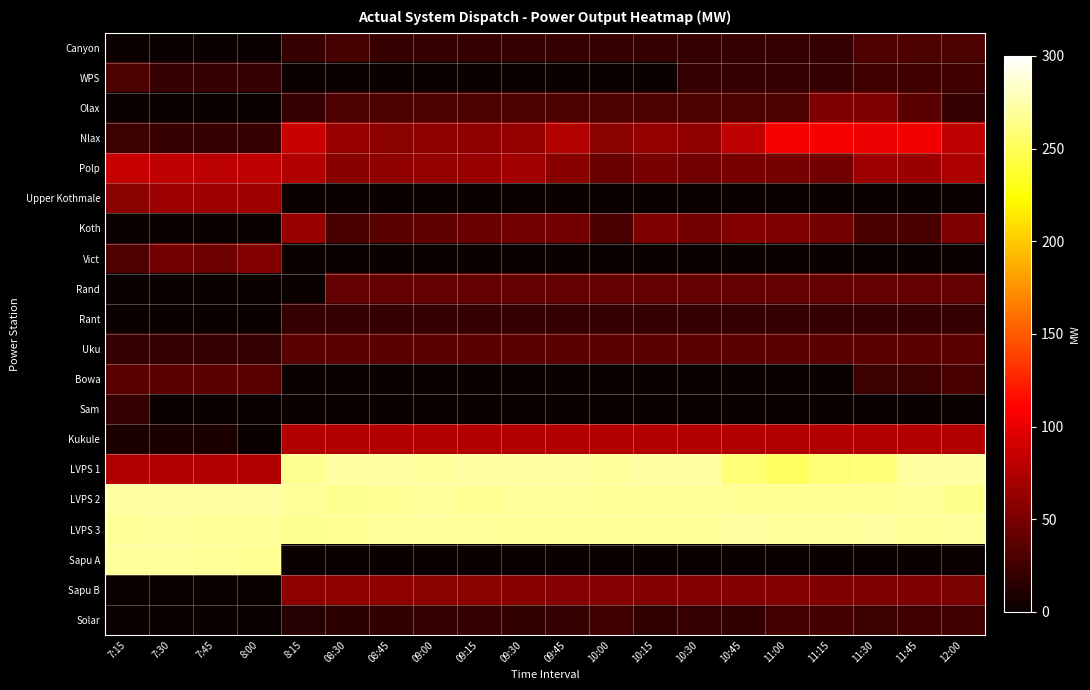

Reading left to right, what are all the values shown in this chart?

Canyon: 7:15=0.3	7:30=0.3	7:45=0.3	8:00=0.3	8:15=20.0	08:30=27.0	08:45=20.0	09:00=20.0	09:15=20.0	09:30=20.0	09:45=20.0	10:00=20.0	10:15=20.0	10:30=20.0	10:45=20.0	11:00=20.0	11:15=20.0	11:30=31.0	11:45=30.0	12:00=30.0
WPS: 7:15=30.0	7:30=20.0	7:45=20.0	8:00=20.0	8:15=0.0	08:30=0.0	08:45=0.0	09:00=0.0	09:15=0.0	09:30=0.0	09:45=0.0	10:00=0.0	10:15=0.0	10:30=20.0	10:45=20.0	11:00=20.0	11:15=20.0	11:30=25.0	11:45=25.0	12:00=25.0
Olax: 7:15=0.0	7:30=0.0	7:45=0.0	8:00=0.0	8:15=20.0	08:30=30.0	08:45=30.0	09:00=30.0	09:15=30.0	09:30=30.0	09:45=30.0	10:00=30.0	10:15=30.0	10:30=30.0	10:45=30.0	11:00=30.0	11:15=52.0	11:30=52.0	11:45=37.0	12:00=21.0
Nlax: 7:15=23.0	7:30=21.0	7:45=21.0	8:00=21.0	8:15=86.0	08:30=64.0	08:45=58.0	09:00=59.0	09:15=60.0	09:30=62.0	09:45=77.0	10:00=58.0	10:15=61.0	10:30=60.0	10:45=81.0	11:00=106.0	11:15=106.0	11:30=102.0	11:45=104.0	12:00=81.0
Polp: 7:15=85.0	7:30=81.0	7:45=79.0	8:00=81.0	8:15=75.0	08:30=57.0	08:45=60.0	09:00=63.0	09:15=64.0	09:30=68.0	09:45=57.0	10:00=43.0	10:15=50.0	10:30=48.0	10:45=50.0	11:00=49.0	11:15=48.0	11:30=66.0	11:45=65.0	12:00=73.0
Upper Kothmale: 7:15=58.0	7:30=66.0	7:45=66.0	8:00=67.0	8:15=0.0	08:30=0.0	08:45=0.0	09:00=0.0	09:15=0.0	09:30=0.0	09:45=0.0	10:00=0.0	10:15=0.0	10:30=0.0	10:45=0.0	11:00=0.0	11:15=0.0	11:30=0.0	11:45=0.0	12:00=0.0
Koth: 7:15=0.0	7:30=0.0	7:45=0.0	8:00=0.0	8:15=64.0	08:30=29.0	08:45=36.0	09:00=39.0	09:15=43.0	09:30=48.0	09:45=48.0	10:00=29.0	10:15=53.0	10:30=48.0	10:45=55.0	11:00=52.0	11:15=48.0	11:30=29.0	11:45=29.0	12:00=52.0
Vict: 7:15=31.0	7:30=48.0	7:45=45.0	8:00=54.0	8:15=0.0	08:30=0.0	08:45=0.0	09:00=0.0	09:15=0.0	09:30=0.0	09:45=0.0	10:00=0.0	10:15=0.0	10:30=0.0	10:45=0.0	11:00=0.0	11:15=0.0	11:30=0.0	11:45=0.0	12:00=0.0
Rand: 7:15=0.0	7:30=0.0	7:45=0.0	8:00=0.0	8:15=0.0	08:30=41.0	08:45=41.0	09:00=41.0	09:15=41.0	09:30=41.0	09:45=41.0	10:00=41.0	10:15=41.0	10:30=41.0	10:45=41.0	11:00=41.0	11:15=41.0	11:30=41.0	11:45=41.0	12:00=41.0
Rant: 7:15=0.0	7:30=0.0	7:45=0.0	8:00=0.0	8:15=20.0	08:30=19.0	08:45=20.0	09:00=19.0	09:15=20.0	09:30=19.0	09:45=19.0	10:00=19.0	10:15=20.0	10:30=19.0	10:45=19.0	11:00=20.0	11:15=19.0	11:30=19.0	11:45=20.0	12:00=20.0
Uku: 7:15=20.0	7:30=20.0	7:45=19.0	8:00=19.0	8:15=36.0	08:30=37.0	08:45=37.0	09:00=37.0	09:15=37.0	09:30=37.0	09:45=37.0	10:00=37.0	10:15=37.0	10:30=37.0	10:45=37.0	11:00=37.0	11:15=37.0	11:30=37.0	11:45=37.0	12:00=37.0
Bowa: 7:15=36.0	7:30=36.0	7:45=36.0	8:00=36.0	8:15=0.0	08:30=0.0	08:45=0.0	09:00=0.0	09:15=0.0	09:30=0.0	09:45=0.0	10:00=0.0	10:15=0.0	10:30=0.0	10:45=0.0	11:00=0.0	11:15=0.0	11:30=23.0	11:45=23.0	12:00=29.0
Sam: 7:15=21.0	7:30=0.0	7:45=0.0	8:00=0.0	8:15=0.0	08:30=0.0	08:45=0.0	09:00=0.0	09:15=0.0	09:30=0.0	09:45=0.0	10:00=0.0	10:15=0.0	10:30=0.0	10:45=0.0	11:00=0.0	11:15=0.0	11:30=0.0	11:45=0.0	12:00=0.0
Kukule: 7:15=9.0	7:30=9.0	7:45=9.0	8:00=0.0	8:15=76.0	08:30=76.0	08:45=76.0	09:00=76.0	09:15=76.0	09:30=76.0	09:45=76.0	10:00=76.0	10:15=76.0	10:30=76.0	10:45=76.0	11:00=76.0	11:15=76.0	11:30=76.0	11:45=76.0	12:00=76.0
LVPS 1: 7:15=76.0	7:30=76.0	7:45=76.0	8:00=76.0	8:15=267.0	08:30=272.0	08:45=272.0	09:00=270.0	09:15=272.0	09:30=273.0	09:45=272.0	10:00=270.0	10:15=272.0	10:30=273.0	10:45=258.0	11:00=252.0	11:15=258.0	11:30=260.0	11:45=271.0	12:00=272.0
LVPS 2: 7:15=272.0	7:30=272.0	7:45=272.0	8:00=272.0	8:15=269.0	08:30=267.0	08:45=268.0	09:00=270.0	09:15=268.0	09:30=270.0	09:45=270.0	10:00=269.0	10:15=269.0	10:30=269.0	10:45=268.0	11:00=268.0	11:15=268.0	11:30=268.0	11:45=269.0	12:00=265.0
LVPS 3: 7:15=269.0	7:30=270.0	7:45=269.0	8:00=269.0	8:15=267.0	08:30=268.0	08:45=270.0	09:00=270.0	09:15=270.0	09:30=269.0	09:45=269.0	10:00=269.0	10:15=269.0	10:30=269.0	10:45=271.0	11:00=270.0	11:15=270.0	11:30=271.0	11:45=269.0	12:00=270.0
Sapu A: 7:15=270.0	7:30=270.0	7:45=269.0	8:00=268.0	8:15=0.0	08:30=0.0	08:45=0.0	09:00=0.0	09:15=0.0	09:30=0.0	09:45=0.0	10:00=0.0	10:15=0.0	10:30=0.0	10:45=0.0	11:00=0.0	11:15=0.0	11:30=0.0	11:45=0.0	12:00=0.0
Sapu B: 7:15=0.0	7:30=0.0	7:45=0.0	8:00=0.0	8:15=59.0	08:30=59.0	08:45=59.0	09:00=58.0	09:15=58.0	09:30=57.0	09:45=56.0	10:00=56.0	10:15=55.0	10:30=55.0	10:45=55.0	11:00=54.0	11:15=53.0	11:30=53.0	11:45=52.0	12:00=51.0
Solar: 7:15=0.0	7:30=0.0	7:45=0.0	8:00=0.0	8:15=12.0	08:30=16.0	08:45=18.0	09:00=19.0	09:15=20.0	09:30=18.0	09:45=19.0	10:00=25.0	10:15=17.0	10:30=21.0	10:45=18.0	11:00=26.0	11:15=26.0	11:30=23.0	11:45=25.0	12:00=25.0